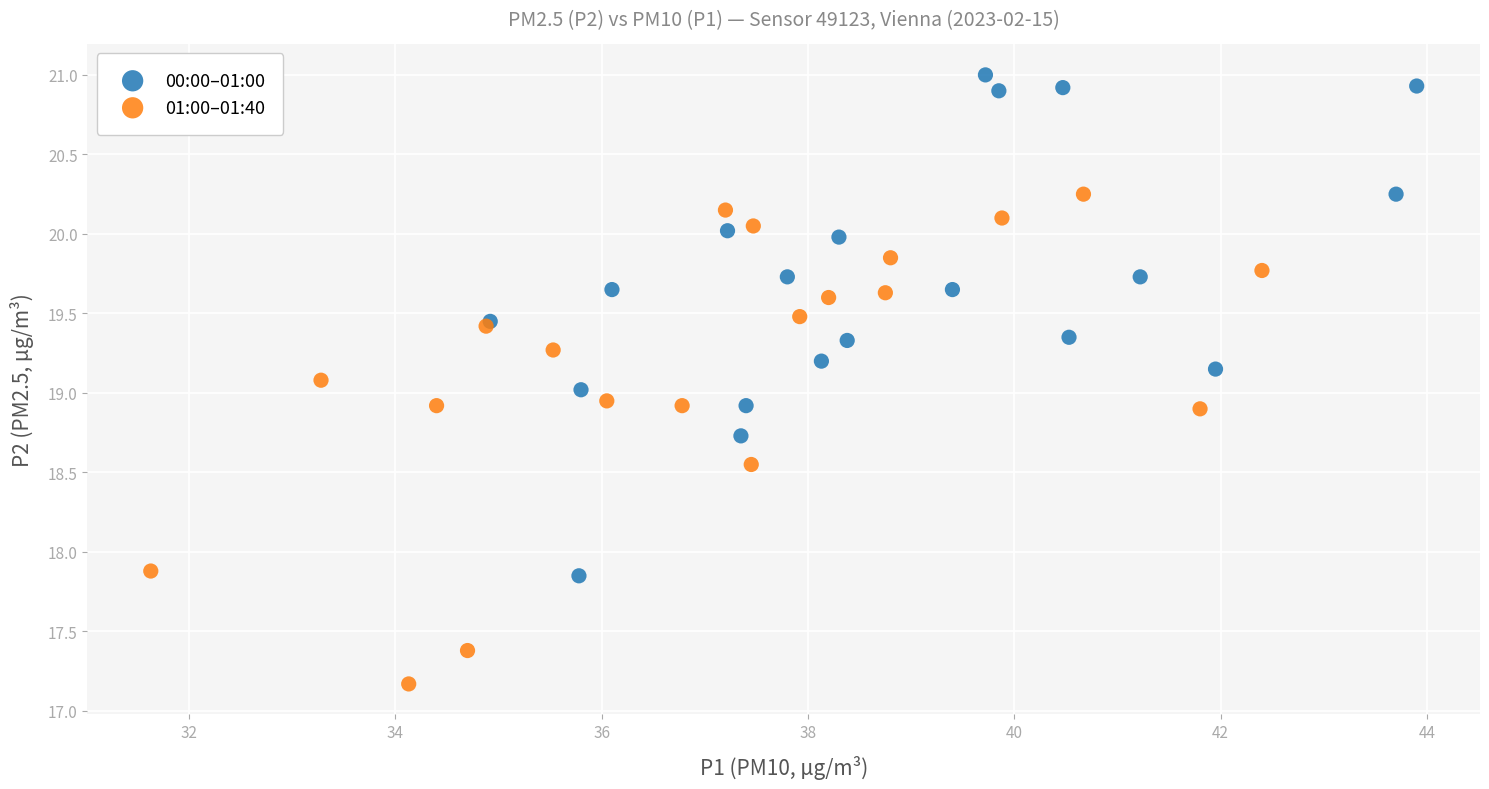

Which series reaches the minimum Y coordinate?

01:00–01:40